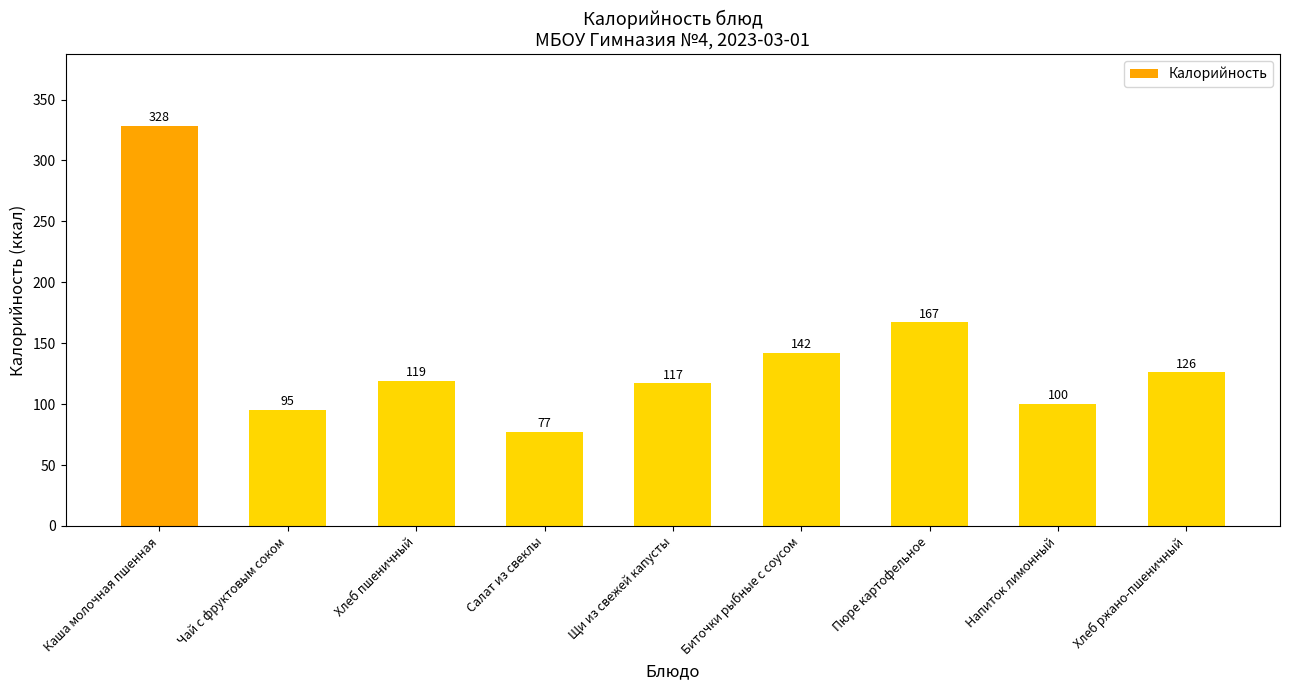

Reading left to right, what are all the values shown in this chart?

328	95	119	77	117	142	167	100	126